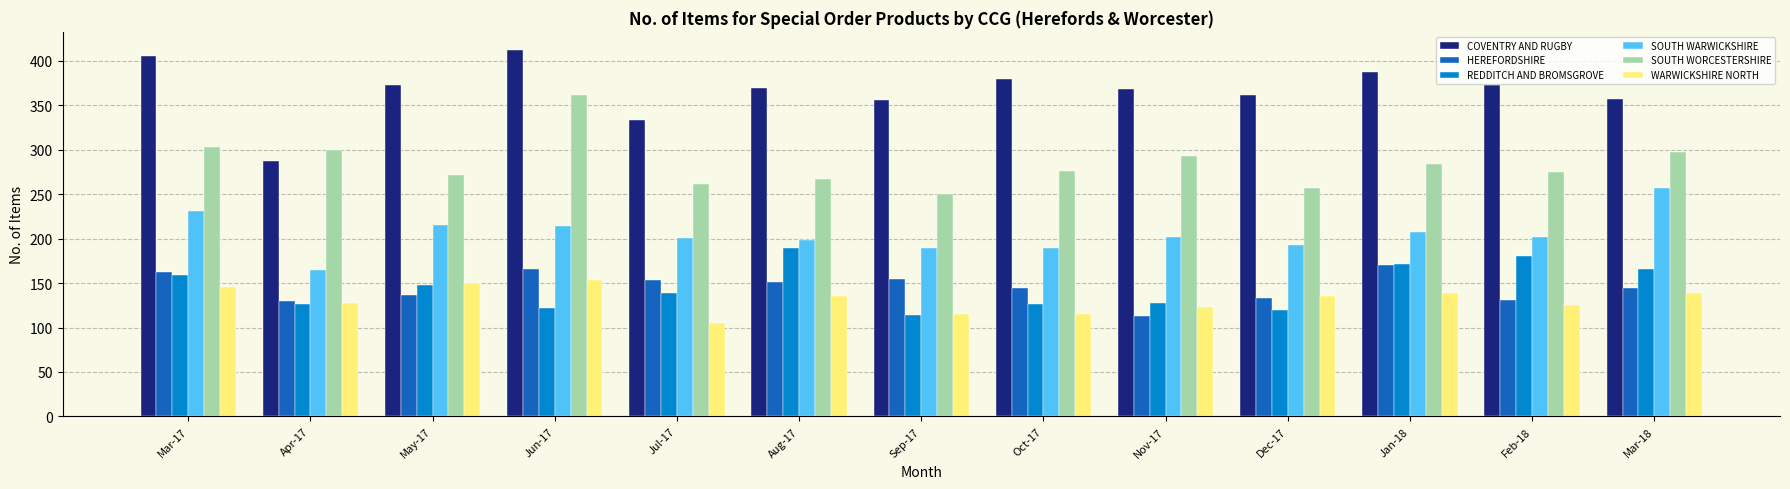

True or false: SOUTH WORCESTERSHIRE has a value of 100 at Dec-17.

False